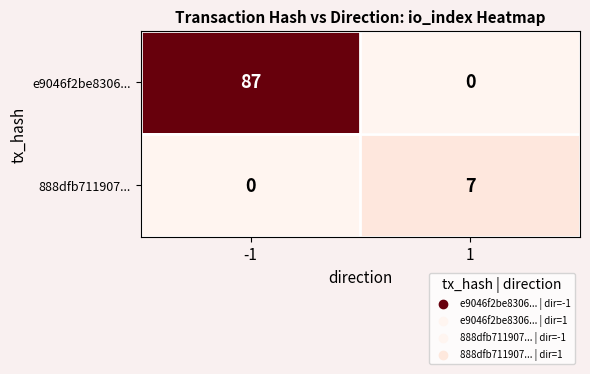

What is the highest value of the e9046f2be8306... series?

87